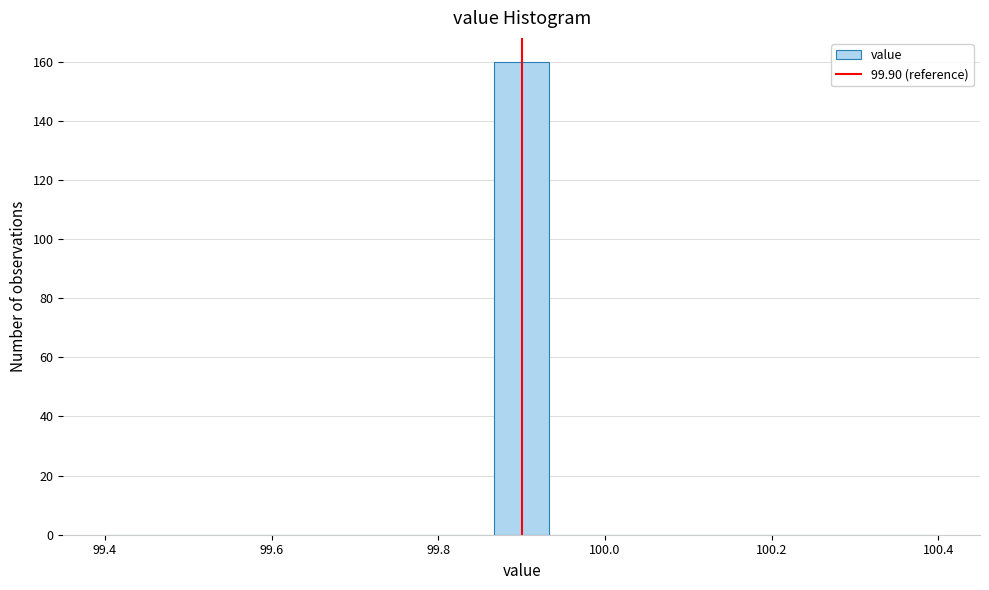

Around what value on the x-axis is the tallest bar? Give the approximate position of its centre, as read against the axis.

99.90